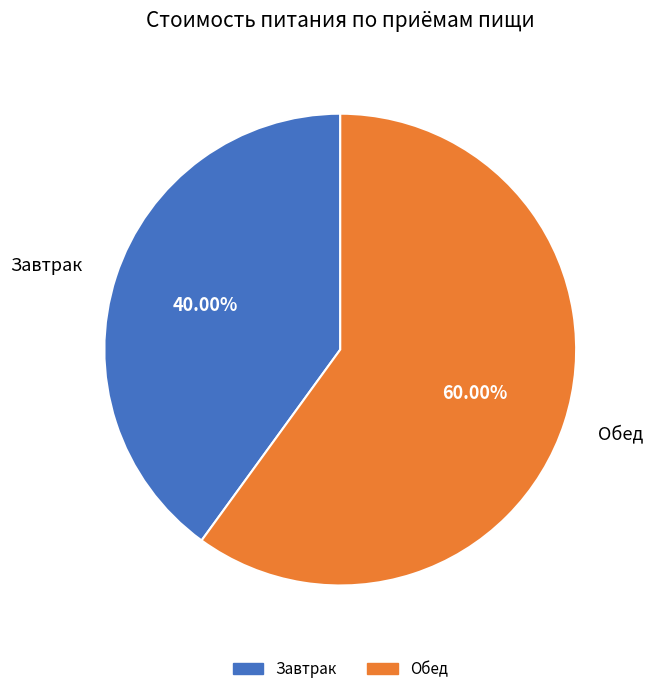

Count the number of slices in the pie.

2